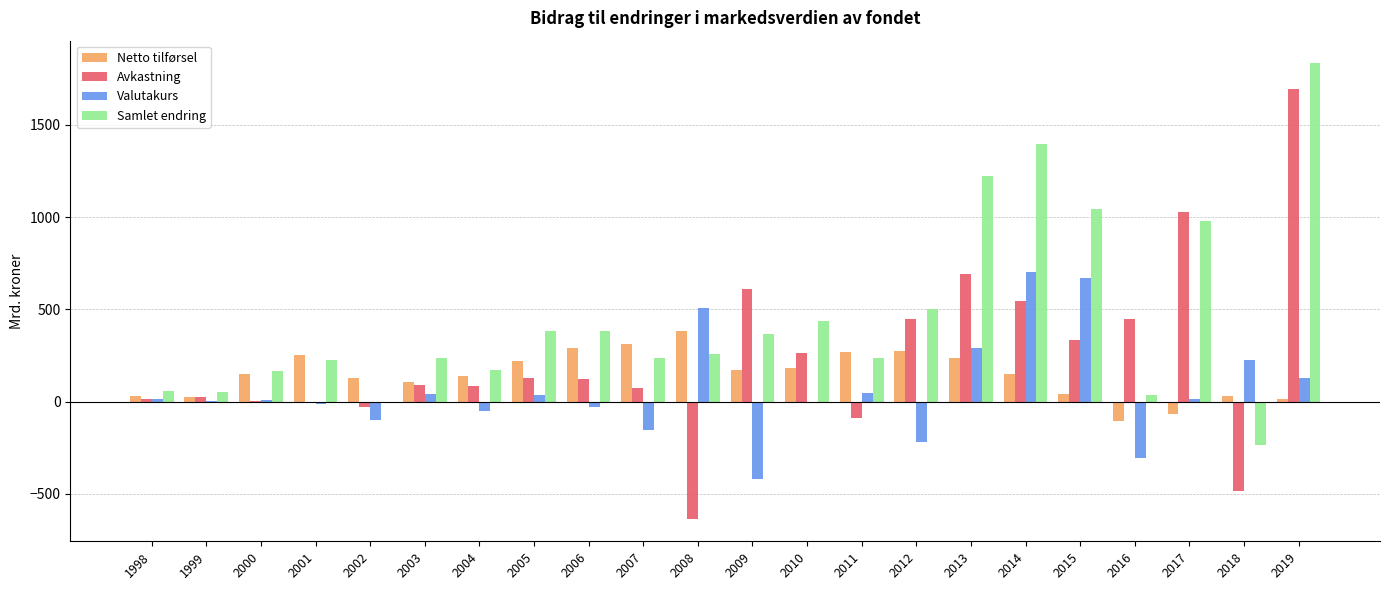

How many distinct data groups are displayed?

4